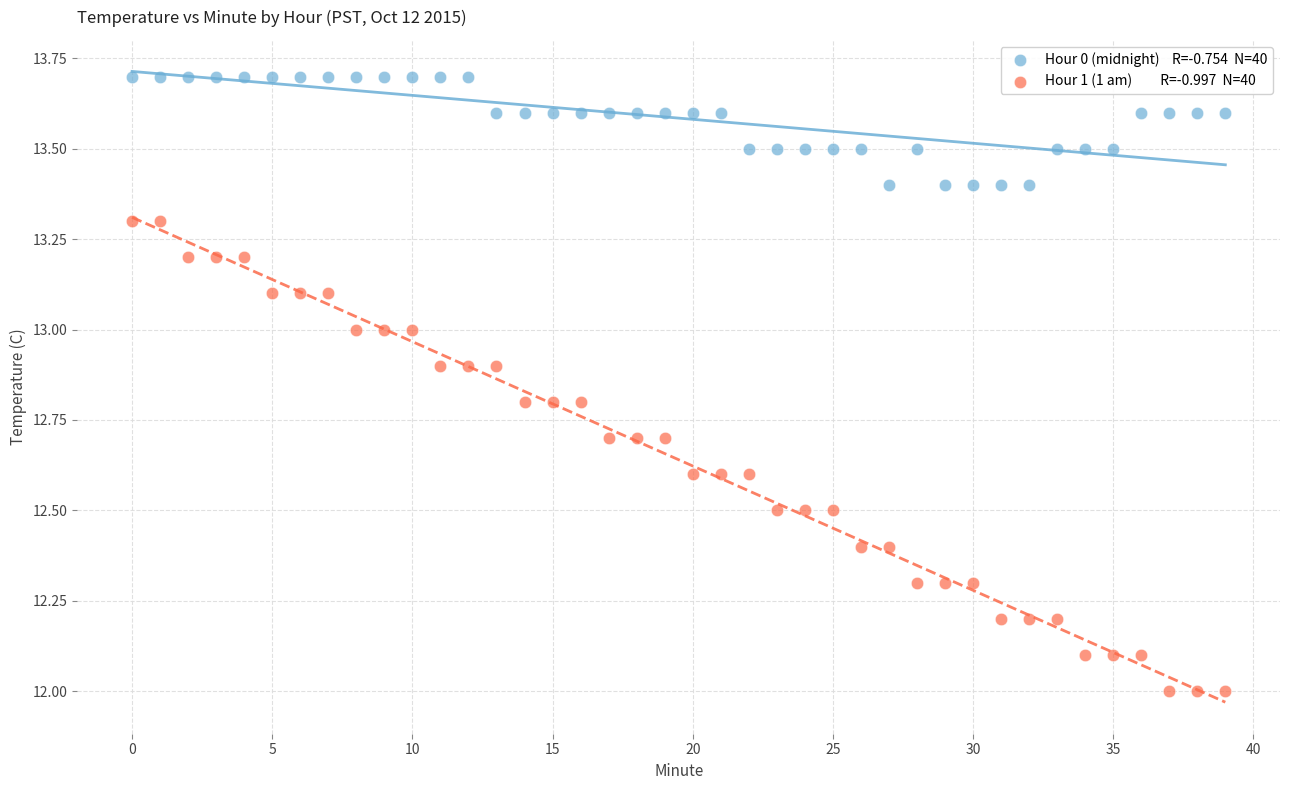

Across all data points, what is the range of Y values (max minus min)?

1.7